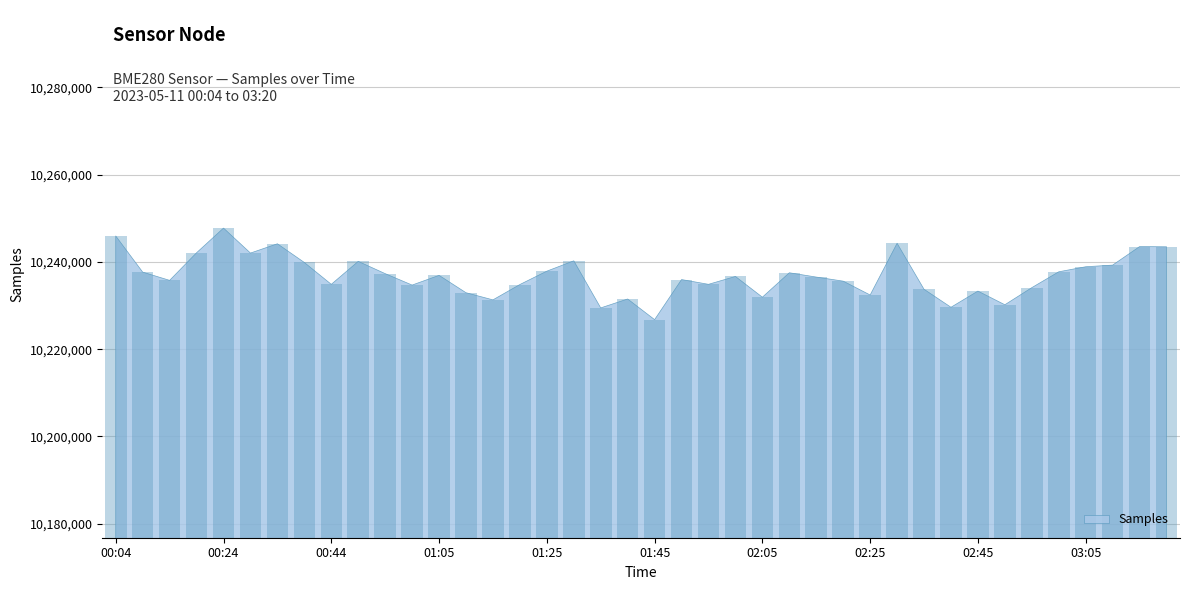

What is the difference between the maximum and second lowest values?

18297